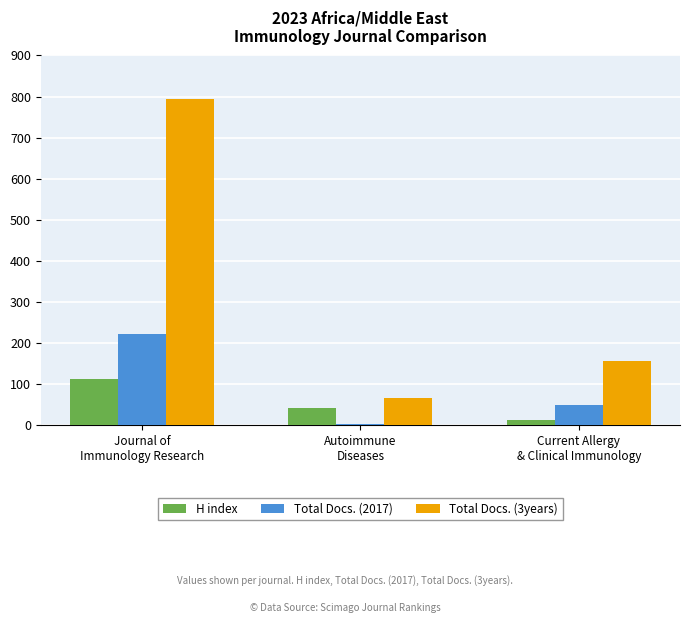

Does the chart contain stacked bars?

No